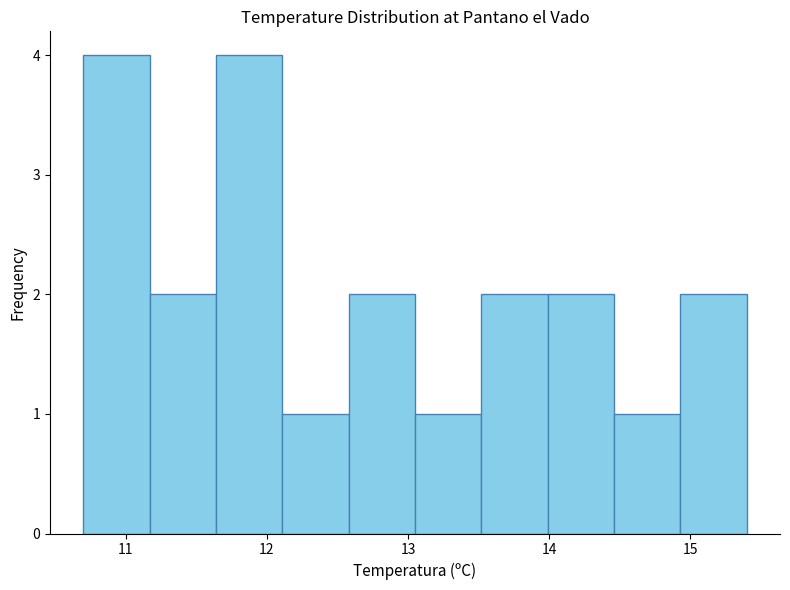

Reading left to right, transcribe this chart: for each bar, give the range it covers on the x-axis and its height. Neither the bar edges nor the heights are printed on the chart, so give them approximately, as read against the axes.

10.70 to 11.17: 4
11.17 to 11.64: 2
11.64 to 12.11: 4
12.11 to 12.58: 1
12.58 to 13.05: 2
13.05 to 13.52: 1
13.52 to 13.99: 2
13.99 to 14.46: 2
14.46 to 14.93: 1
14.93 to 15.40: 2